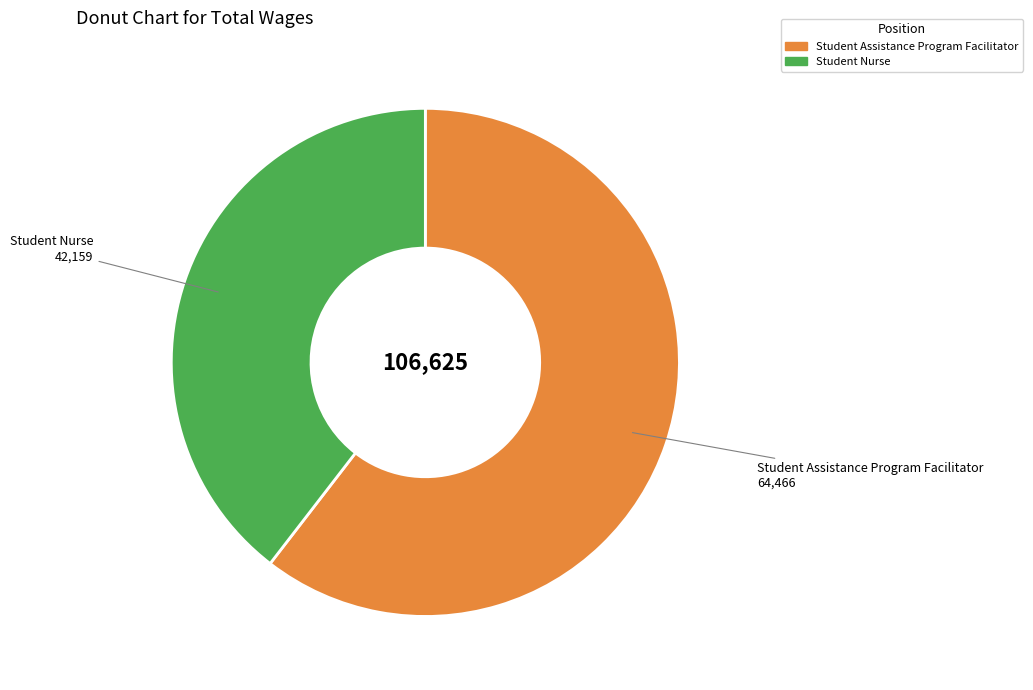

What is the ratio of the value at Student Nurse to the value at Student Assistance Program Facilitator?

0.7